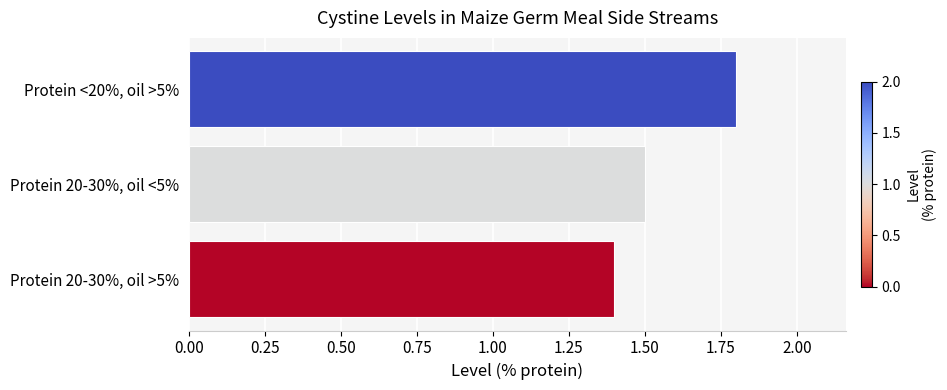

What is the greatest value displayed?

1.8